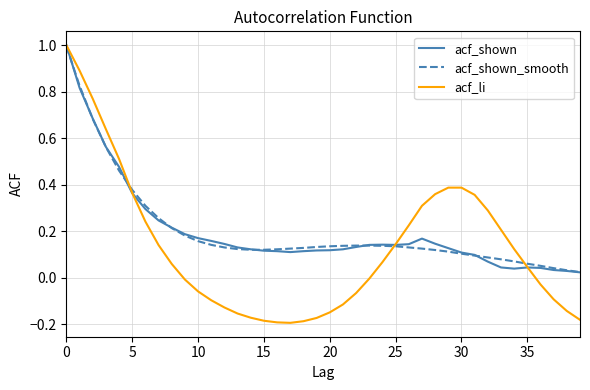

Which series has the widest spread of values?

acf_li